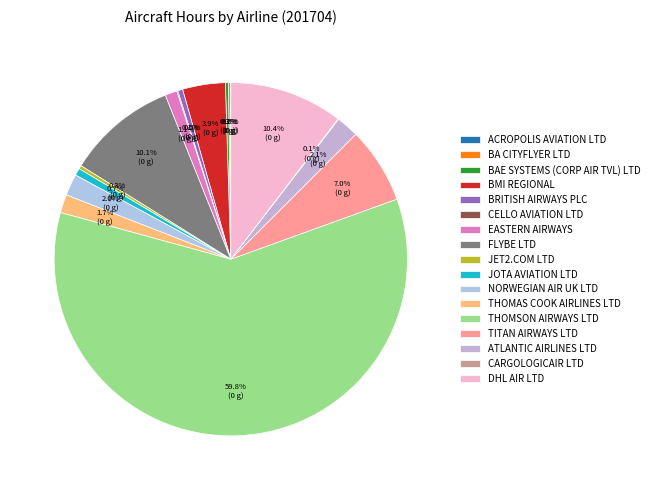

How many slices are in this pie chart?

17